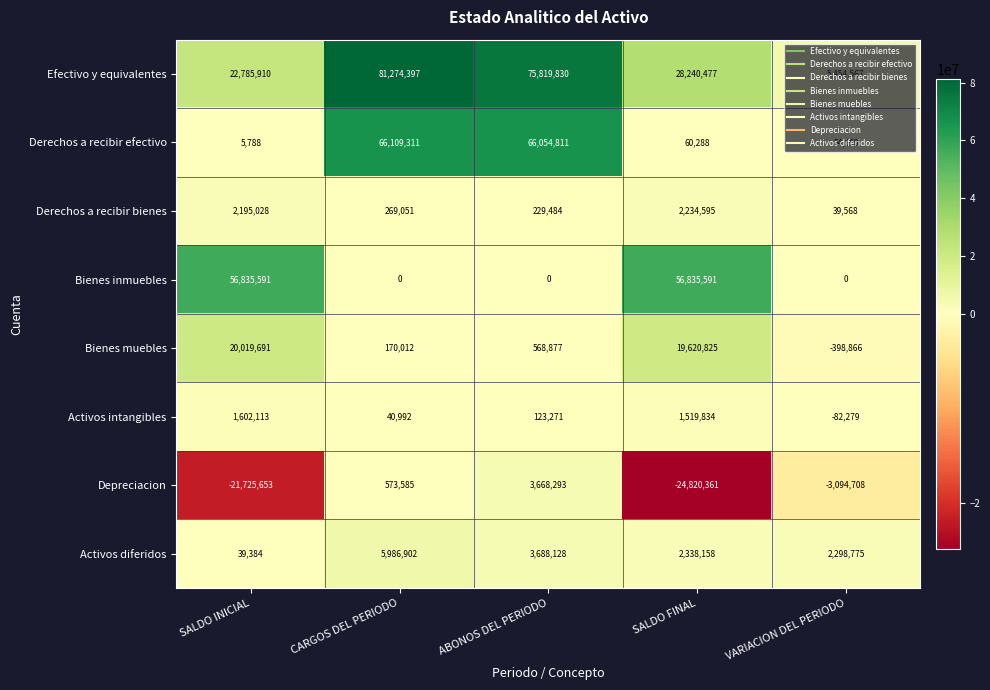

Which series has the largest total across all categories?

Efectivo y equivalentes